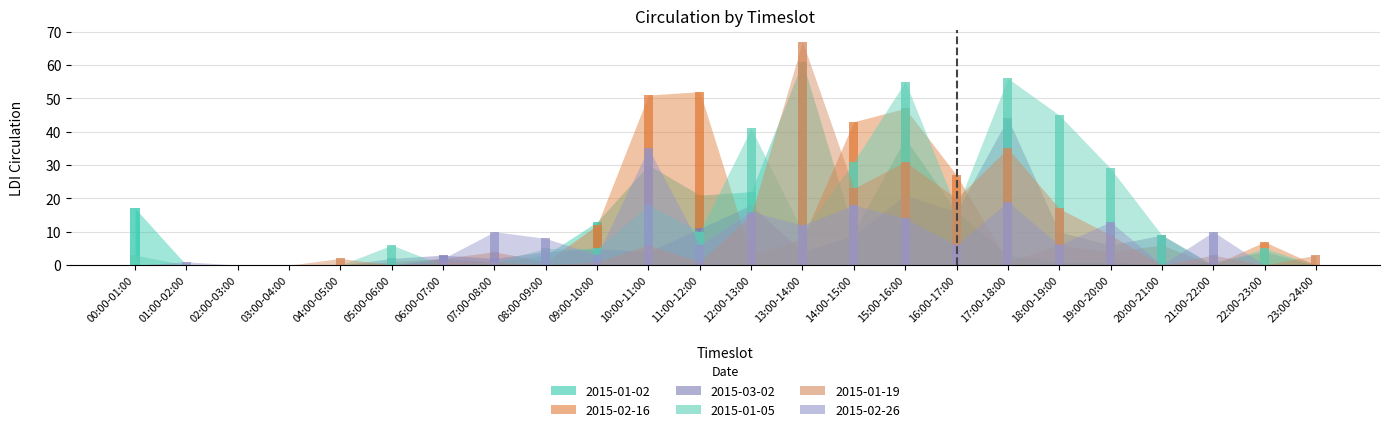

What are all the series names shown in the legend?

2015-01-02, 2015-02-16, 2015-03-02, 2015-01-05, 2015-01-19, 2015-02-26